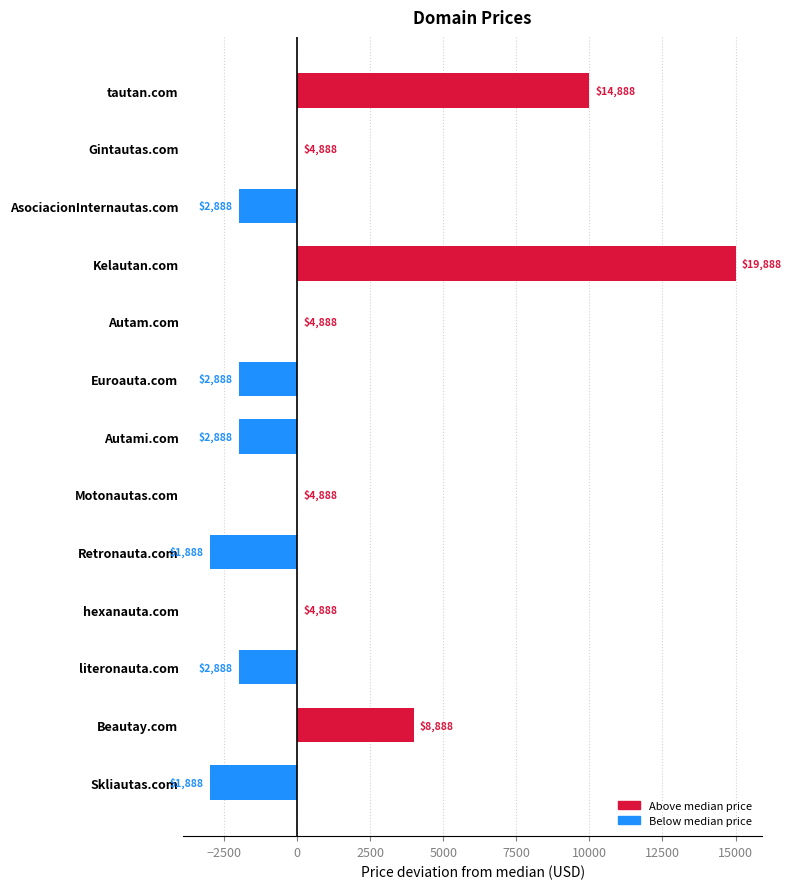

Are the bars horizontal?

Yes